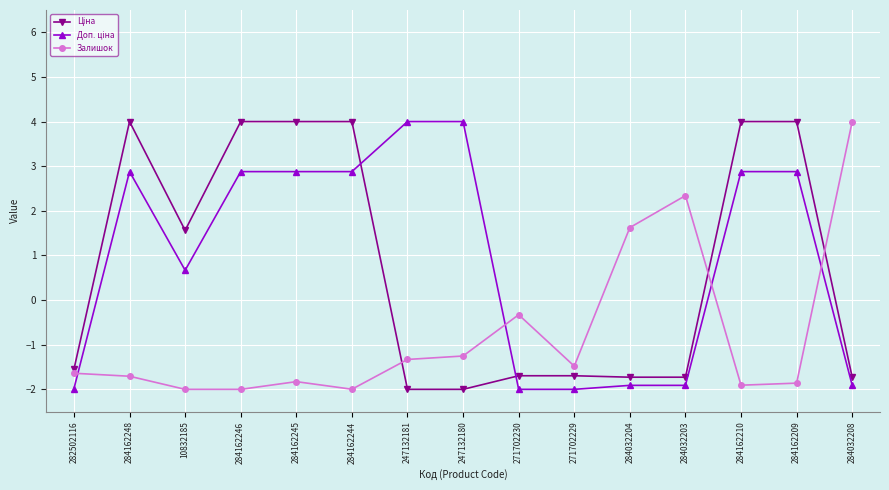

Is it true that Залишок equals -3.0 at 284162209?

False